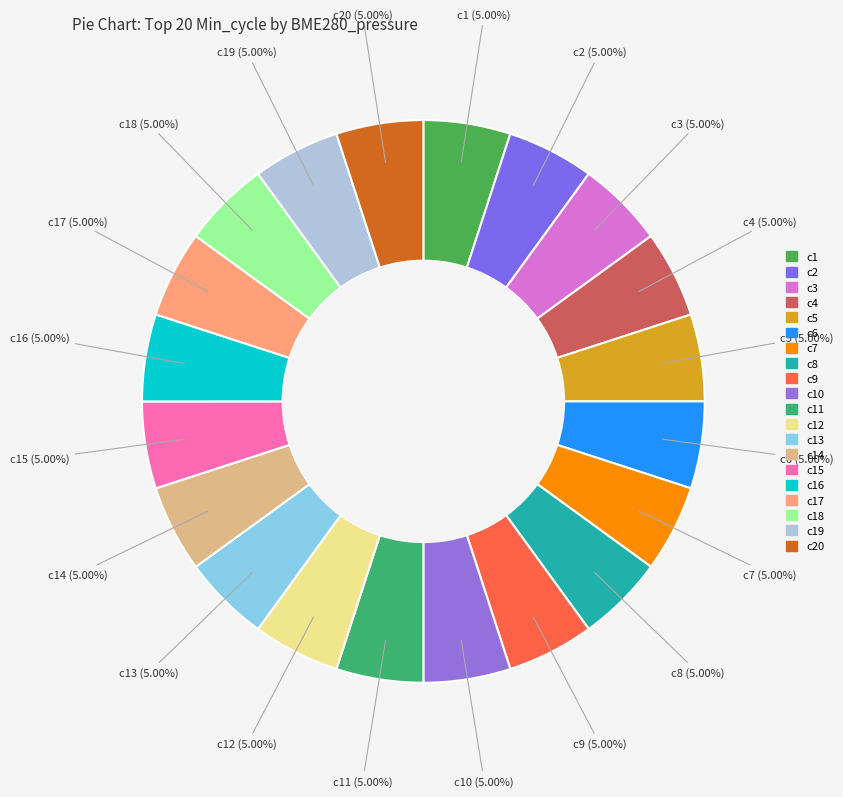

How many segments does this pie chart have?

20